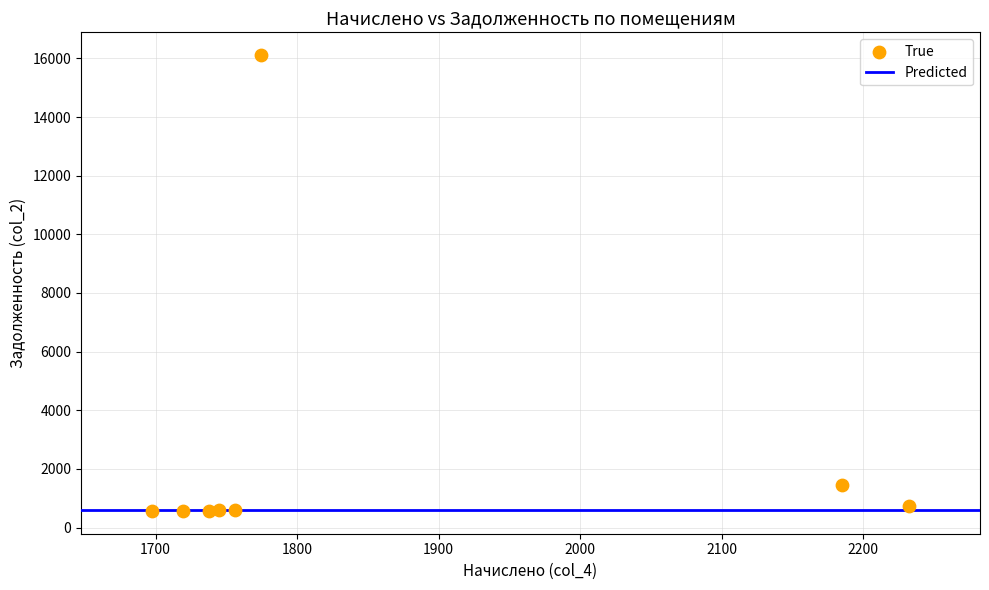

What is the range of Y values (max minus min)?

15548.3